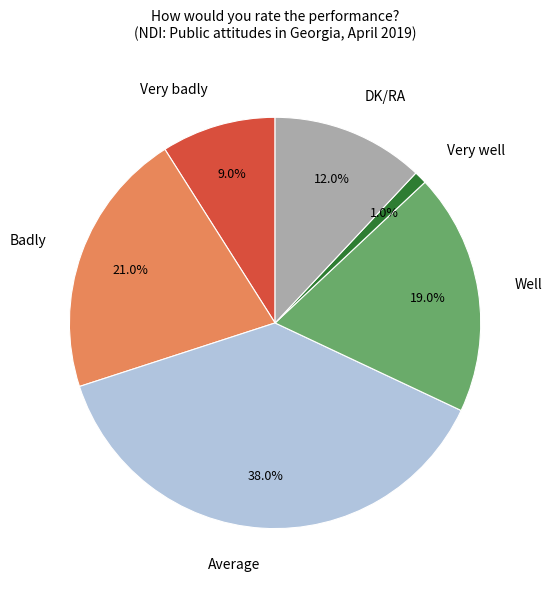

Rank the categories by value from lowest to highest.

Very well, Very badly, DK/RA, Well, Badly, Average